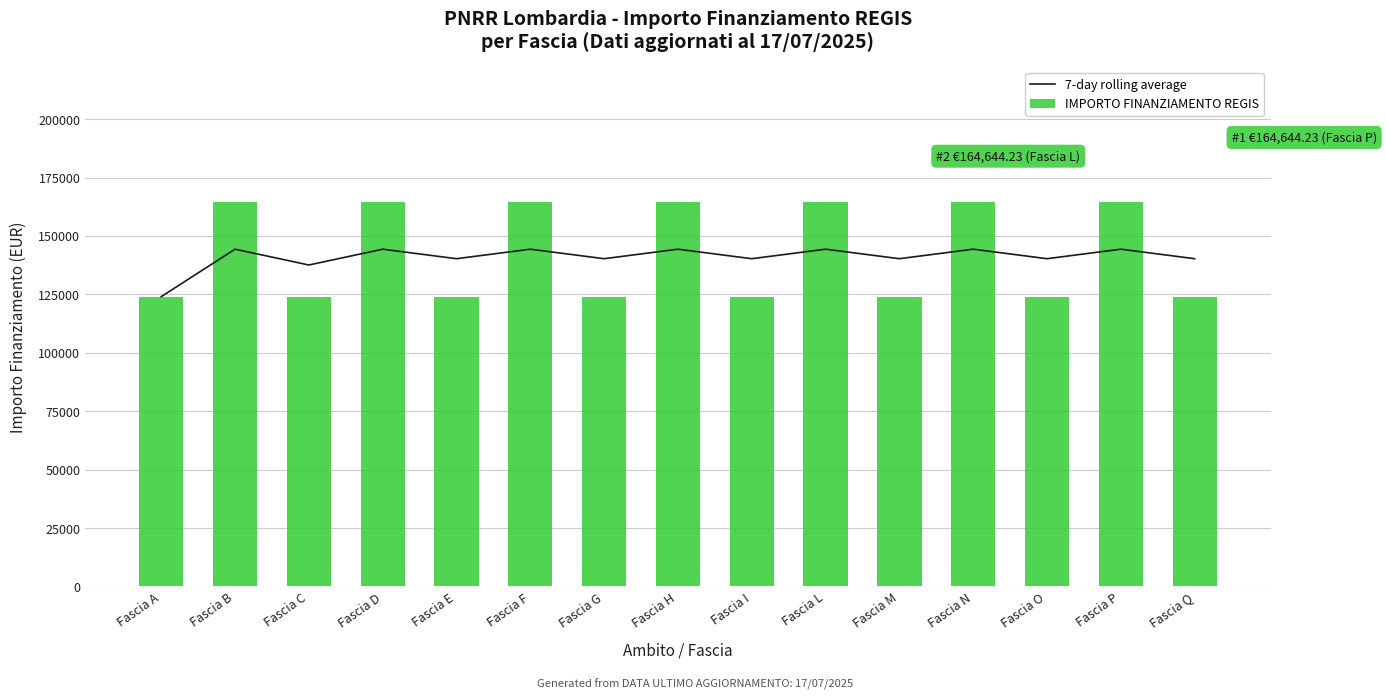

Rank the series at Fascia C from lowest to highest value.

IMPORTO FINANZIAMENTO REGIS, 7-day rolling average